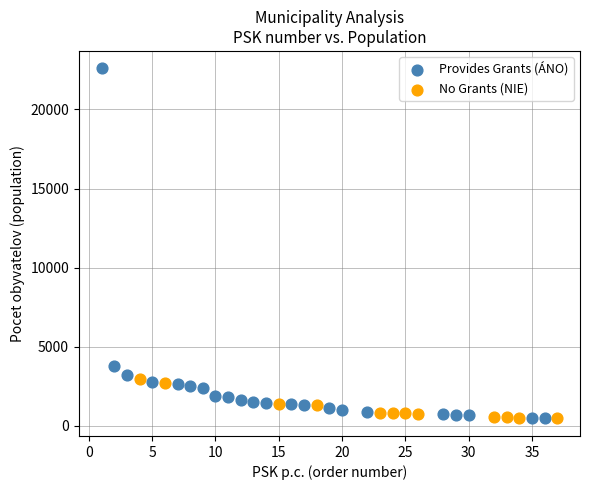

What are all the series names shown in the legend?

Provides Grants (ÁNO), No Grants (NIE)